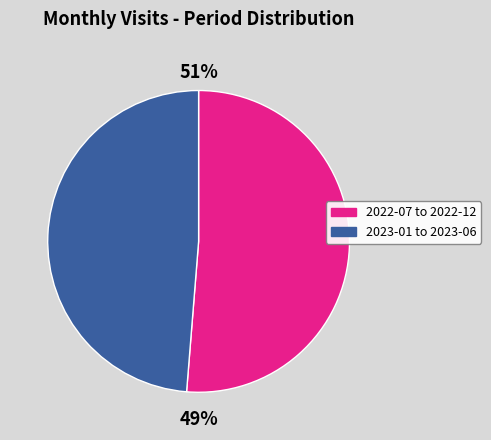

True or false: 2022-07 accounts for 1% of the total.

False